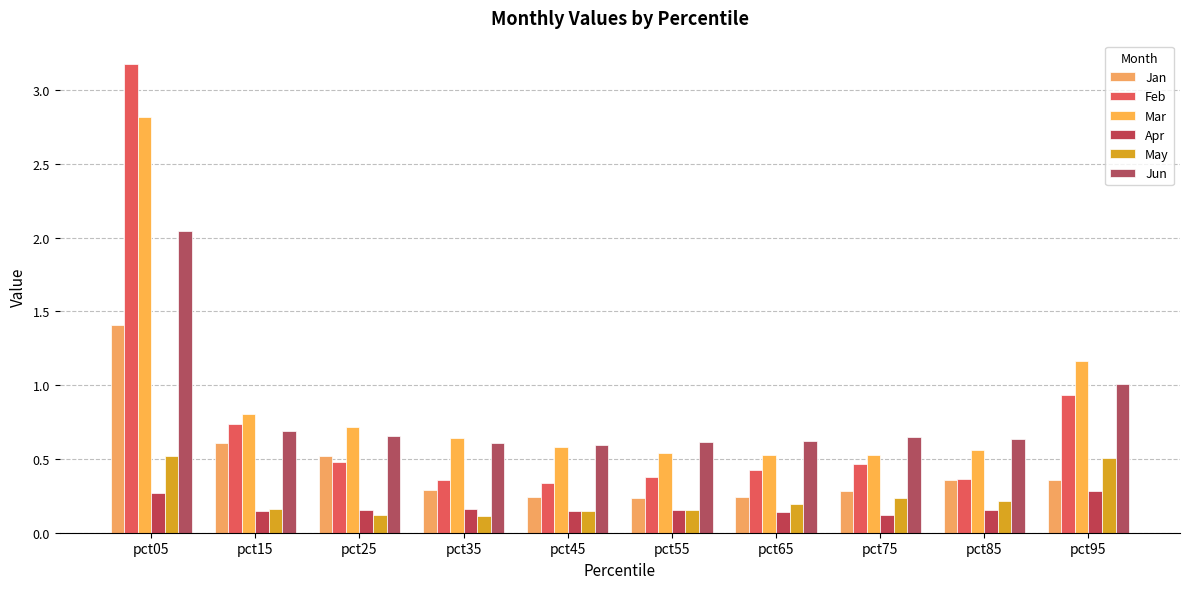

How many bars are there in total?

60